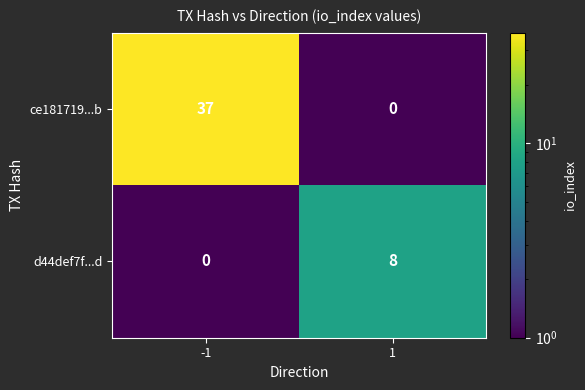

Rank the series at -1 from highest to lowest value.

ce181719...b, d44def7f...d